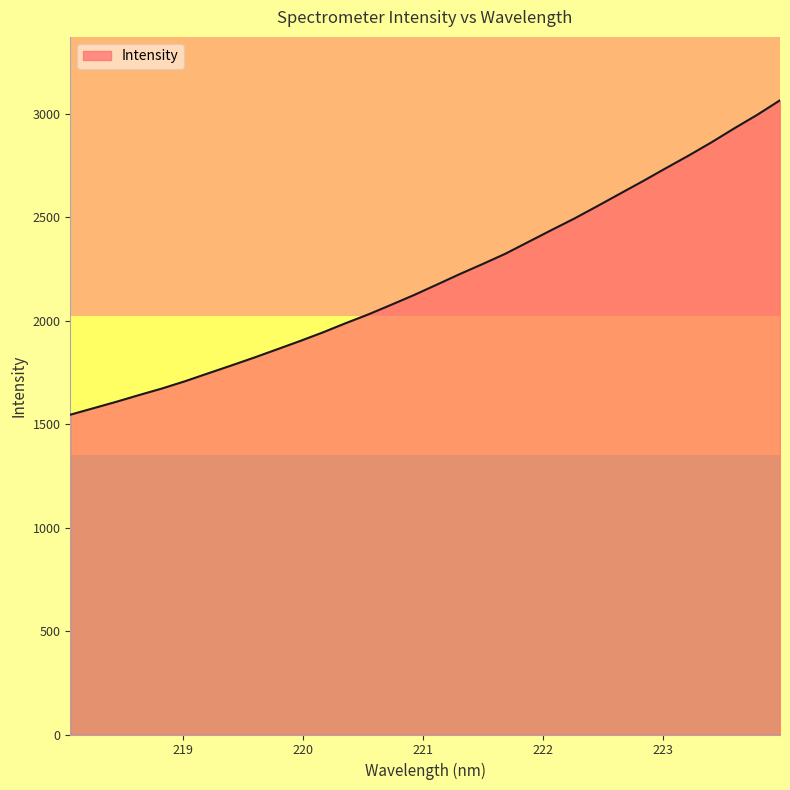

What is the smallest value displayed?

1545.4